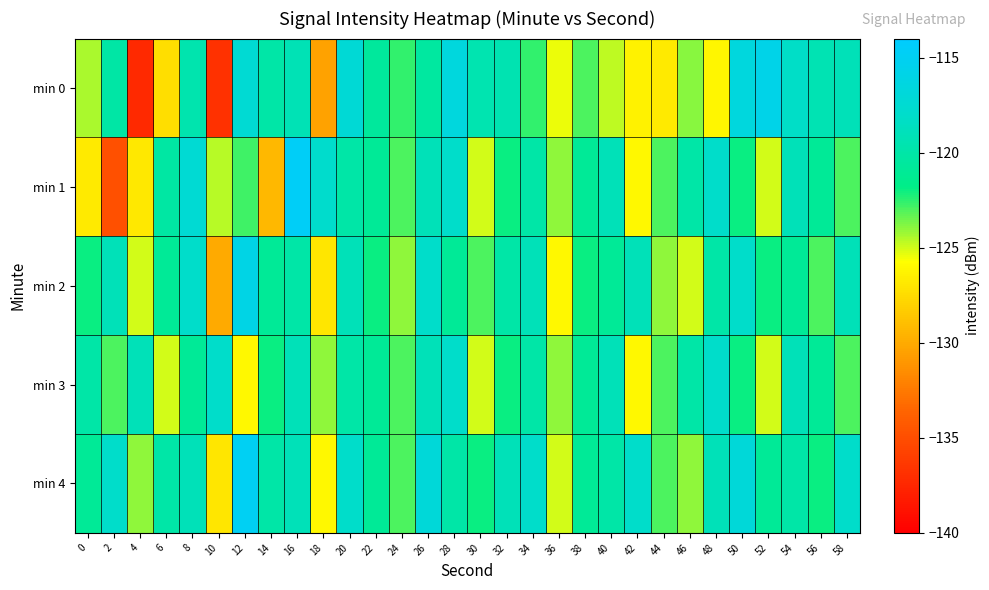

Between 38 and 54, which is larger?

54